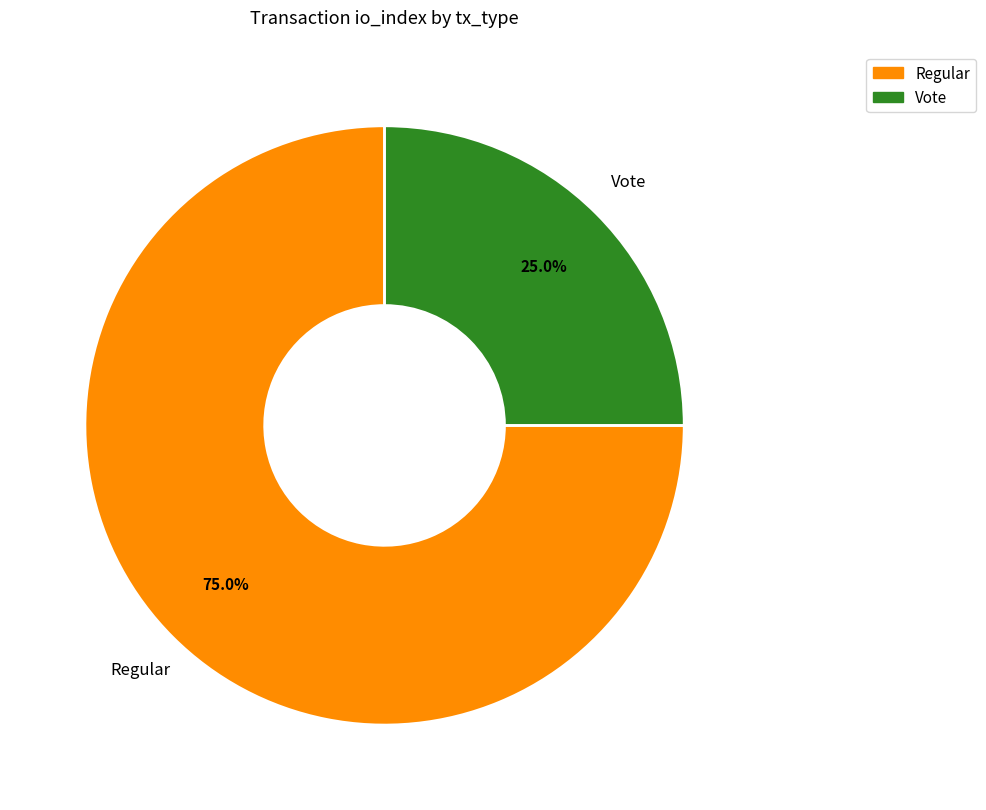

To the nearest percent, what portion does Vote represent?

25%